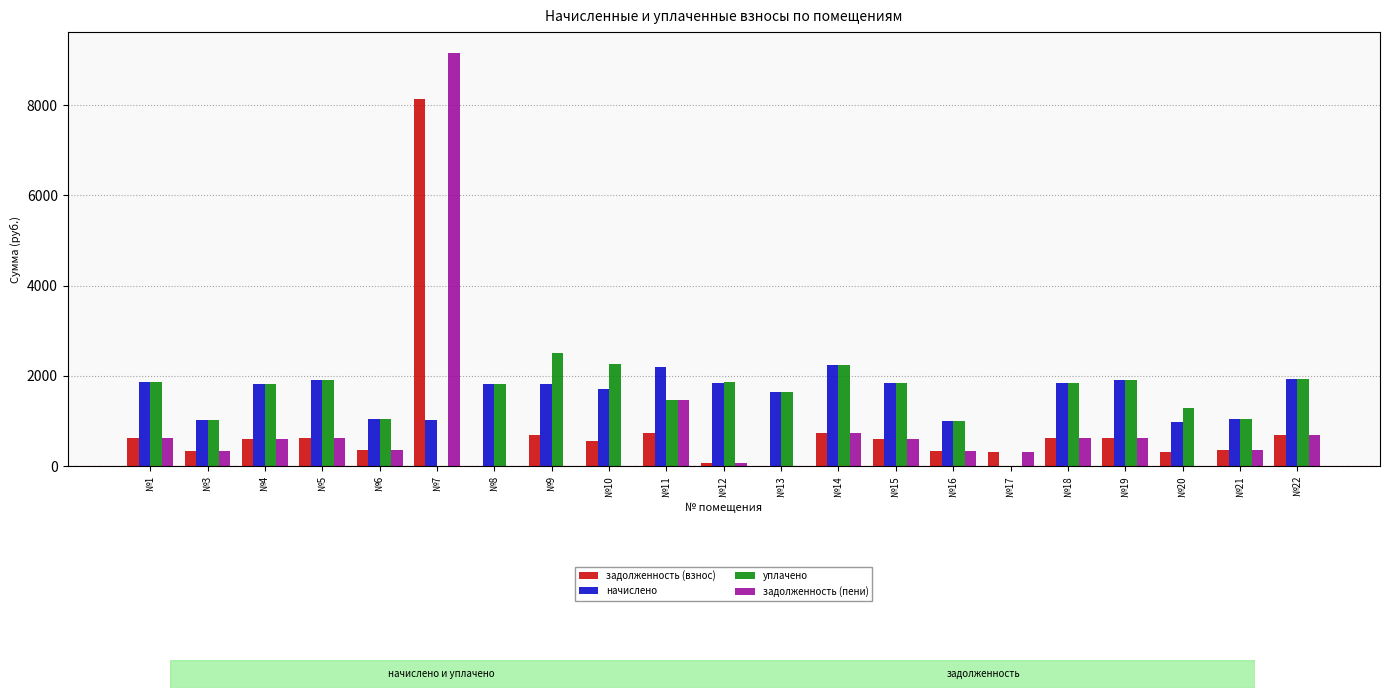

Between №9 and №20, which series saw the biggest shift?

уплачено